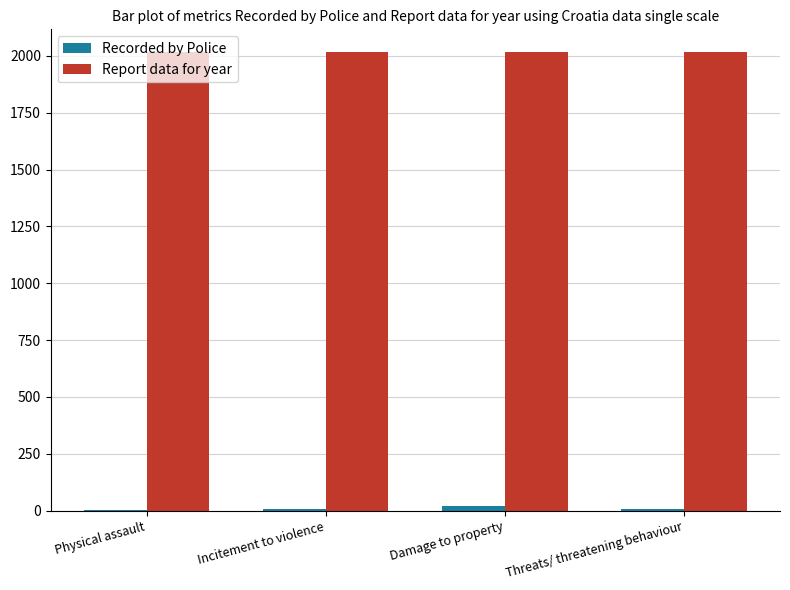

Is it true that Report data for year equals 3074 at Threats/ threatening behaviour?

False